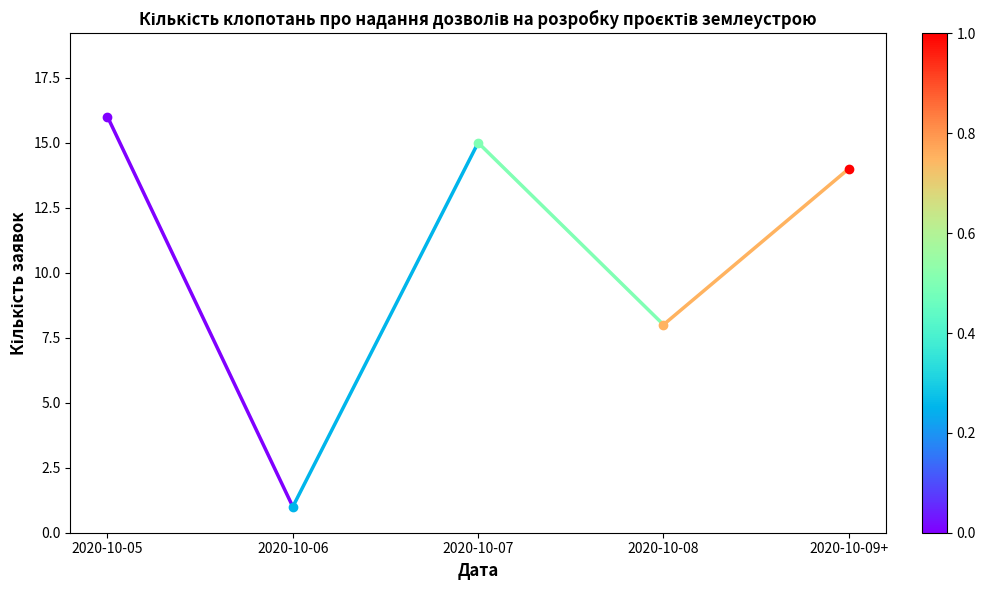

Reading right to left, what are all the values shown in this chart?

1	16